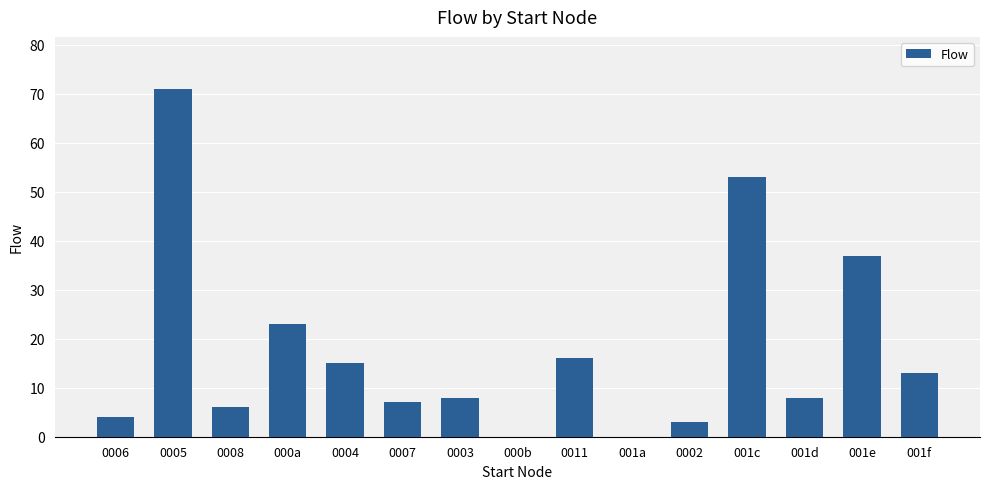

Reading left to right, what are all the values shown in this chart?

4	71	6	23	15	7	8	0	16	0	3	53	8	37	13